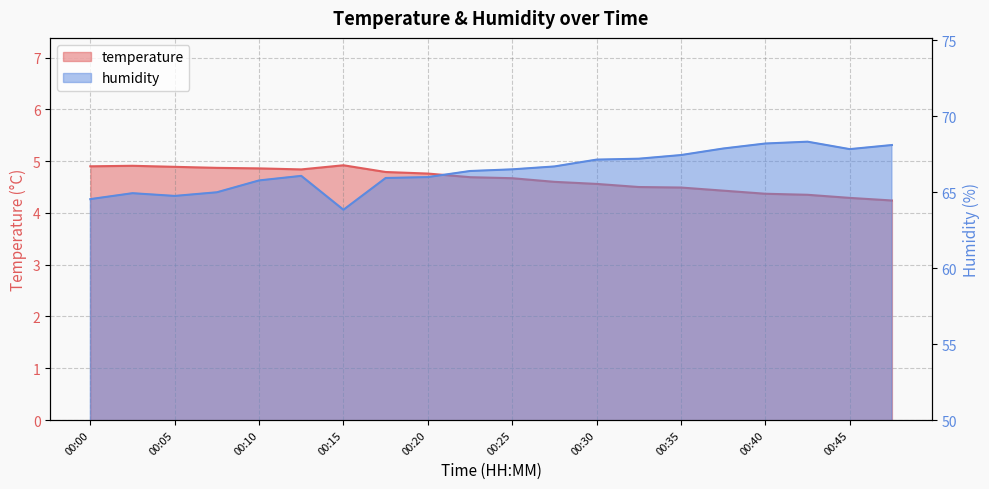

How many lines are shown in the chart?

2